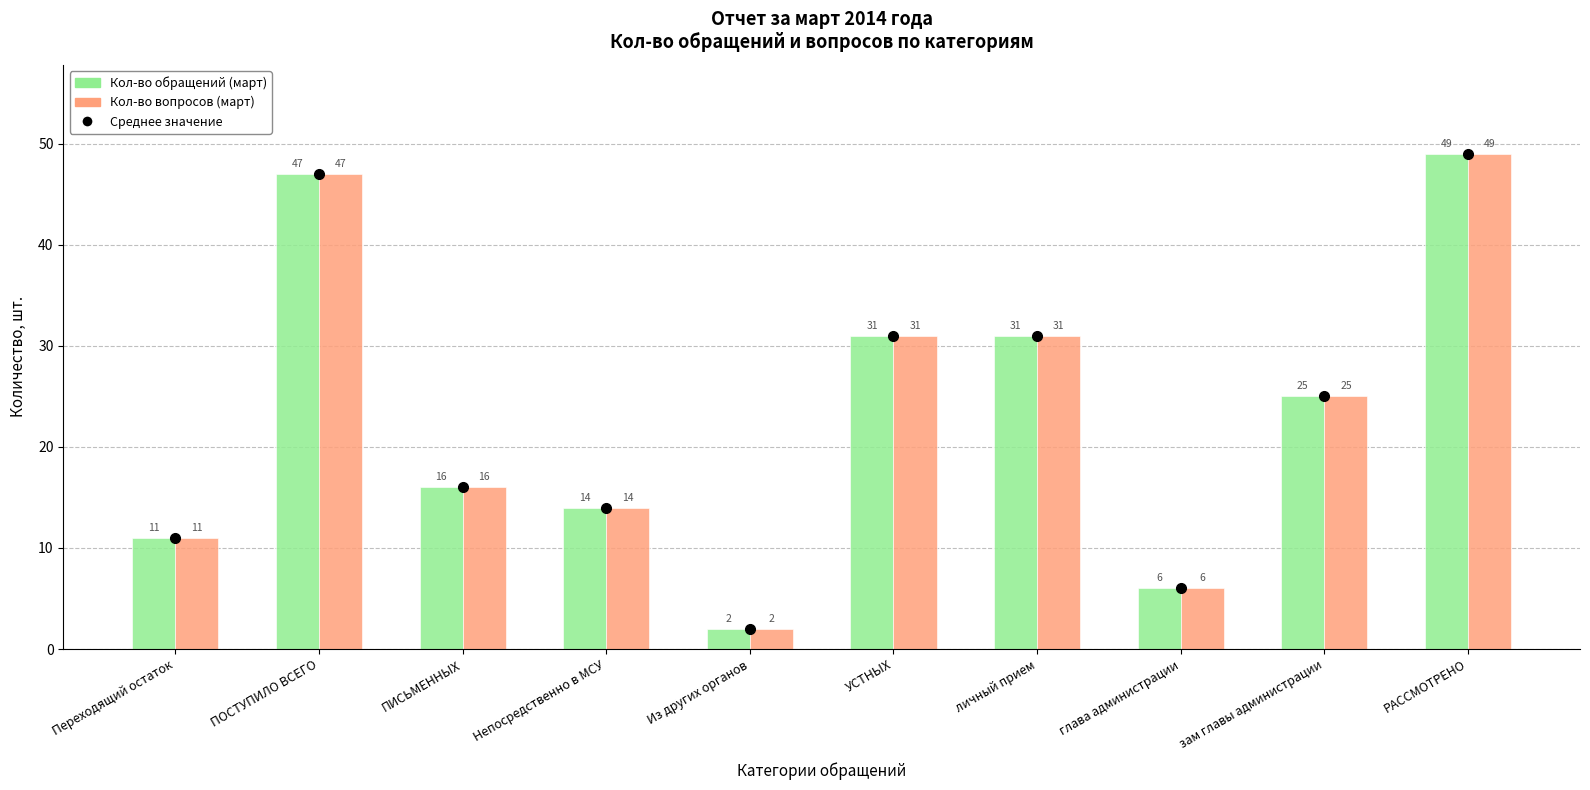

What is the average value of the Кол-во обращений (март) series?

23